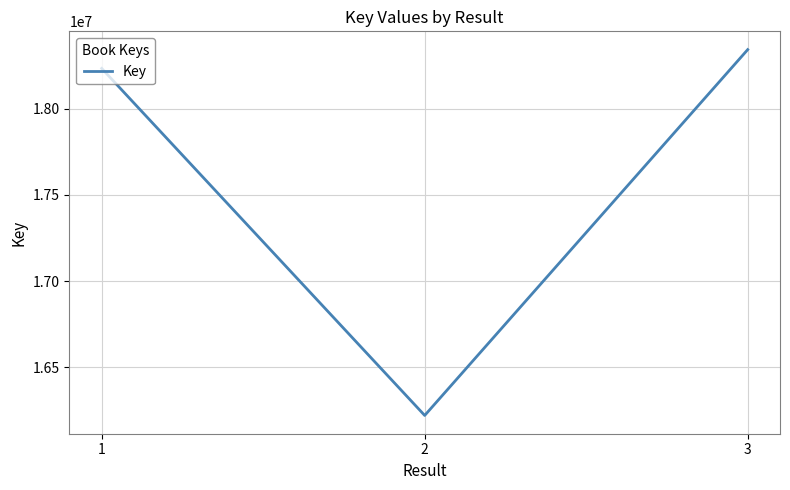

Reading left to right, extract all data points from this chart.

18233558	16220892	18342416